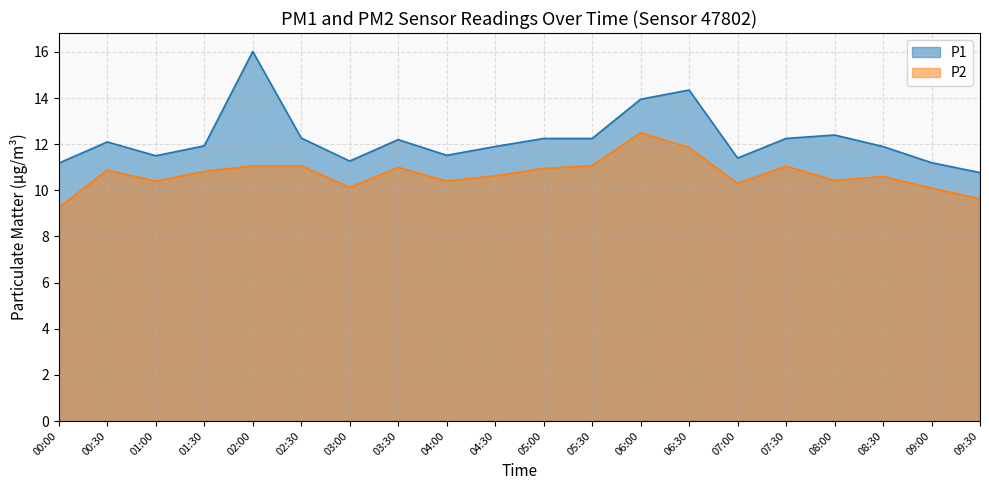

True or false: P1 has a value of 20.2 at 08:00.

False